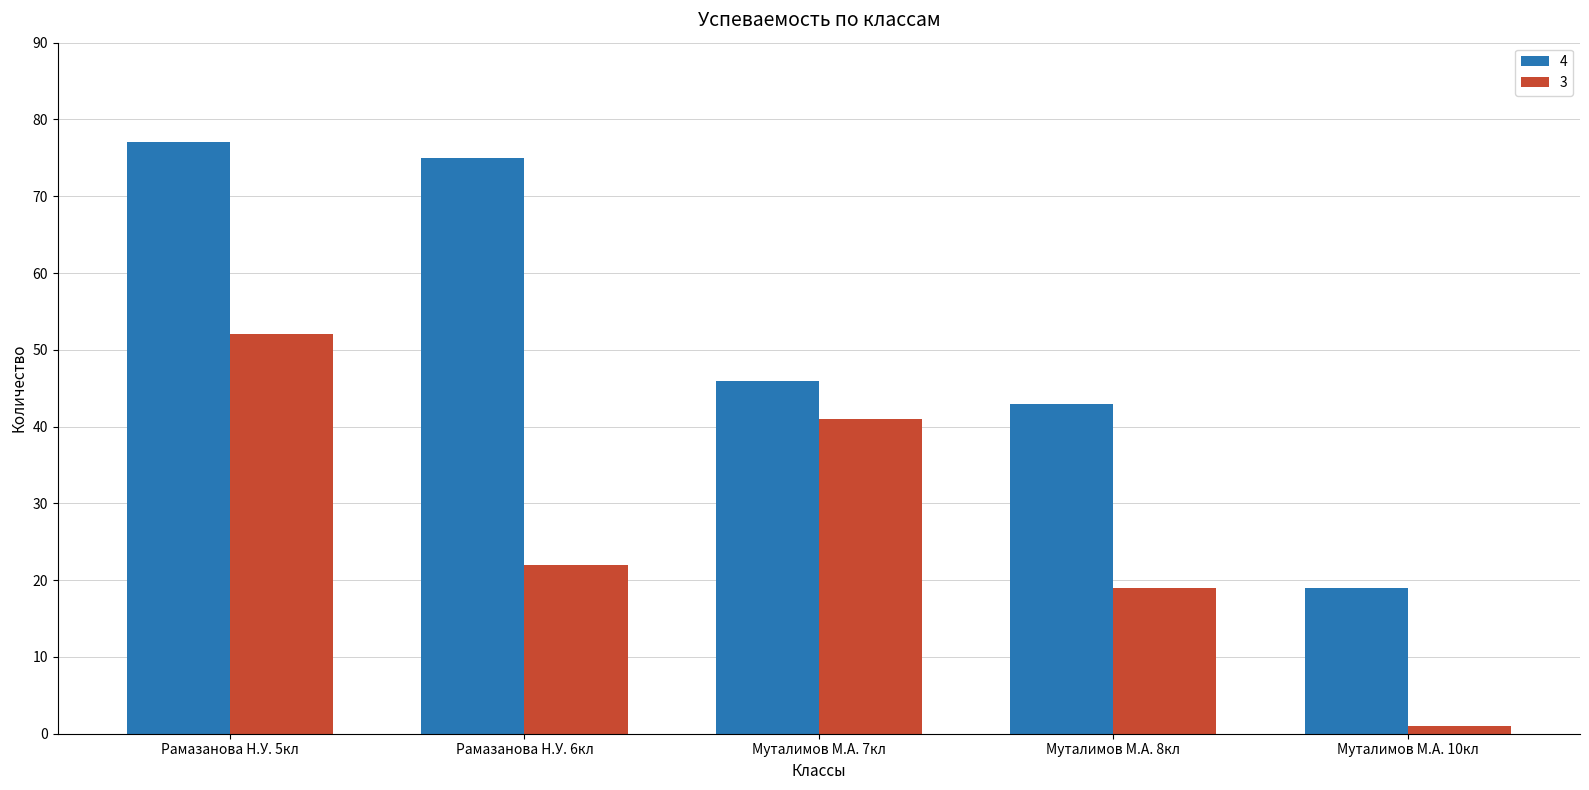

How many bars are there in total?

10